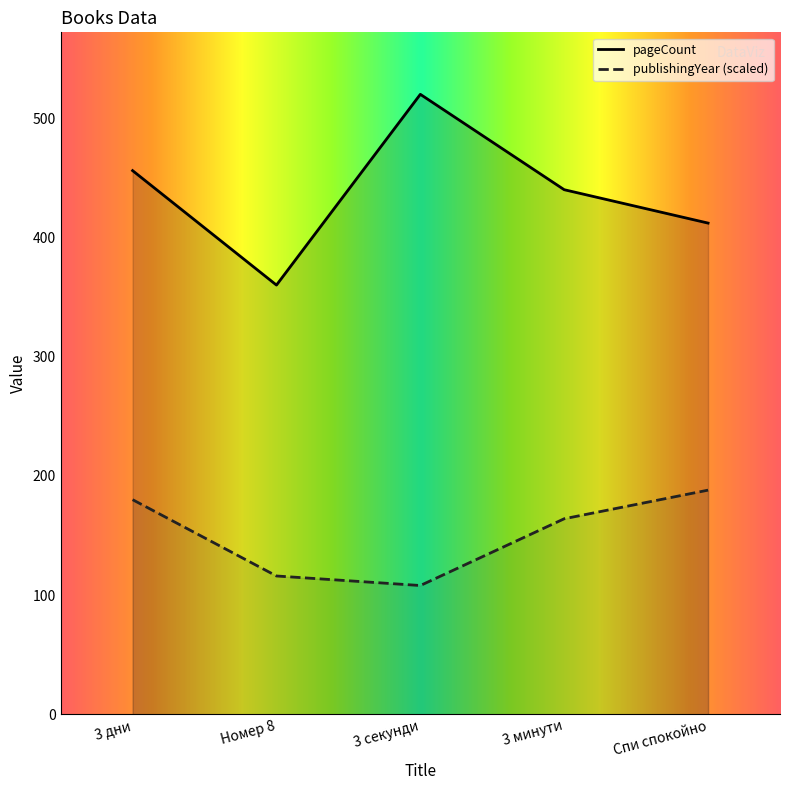

Read the pageCount value at 3 секунди, to the nearest 5.

520